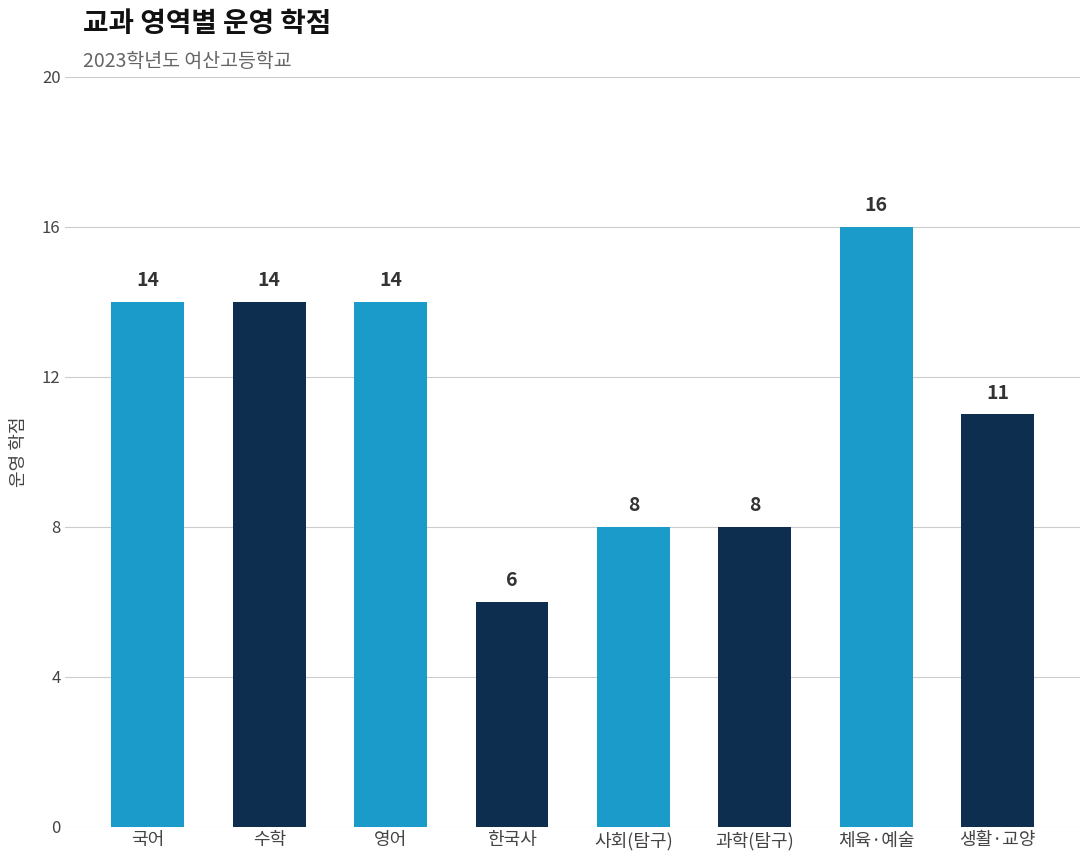

Is it true that the value at 체육·예술 is 16?

True